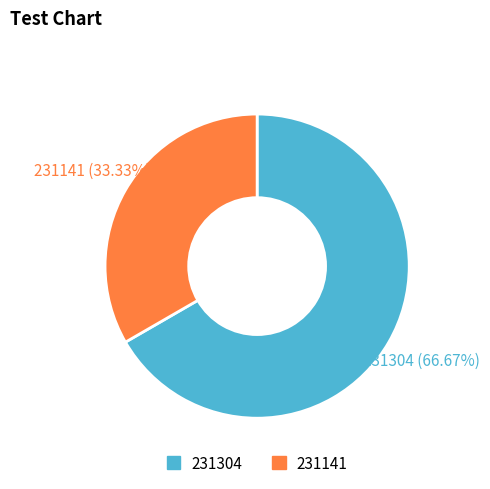

To the nearest percent, what is the difference between the largest and smallest slice percentages?

33%